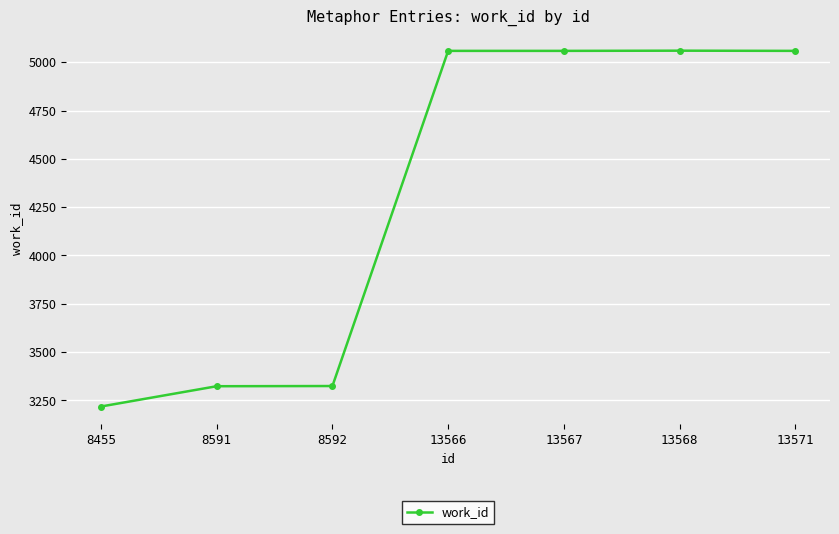

What is the value of the 7th point from the left?

5059